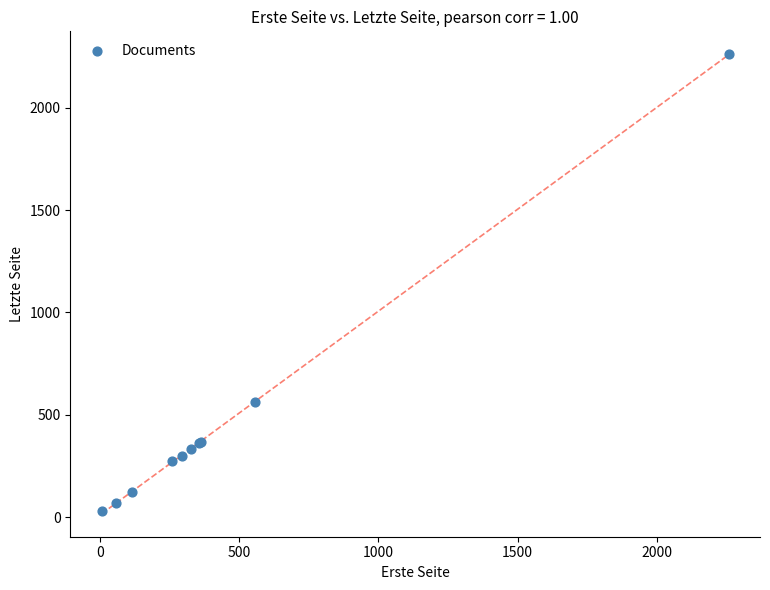

What Y value in the scatter plot is closest to 1144?

564